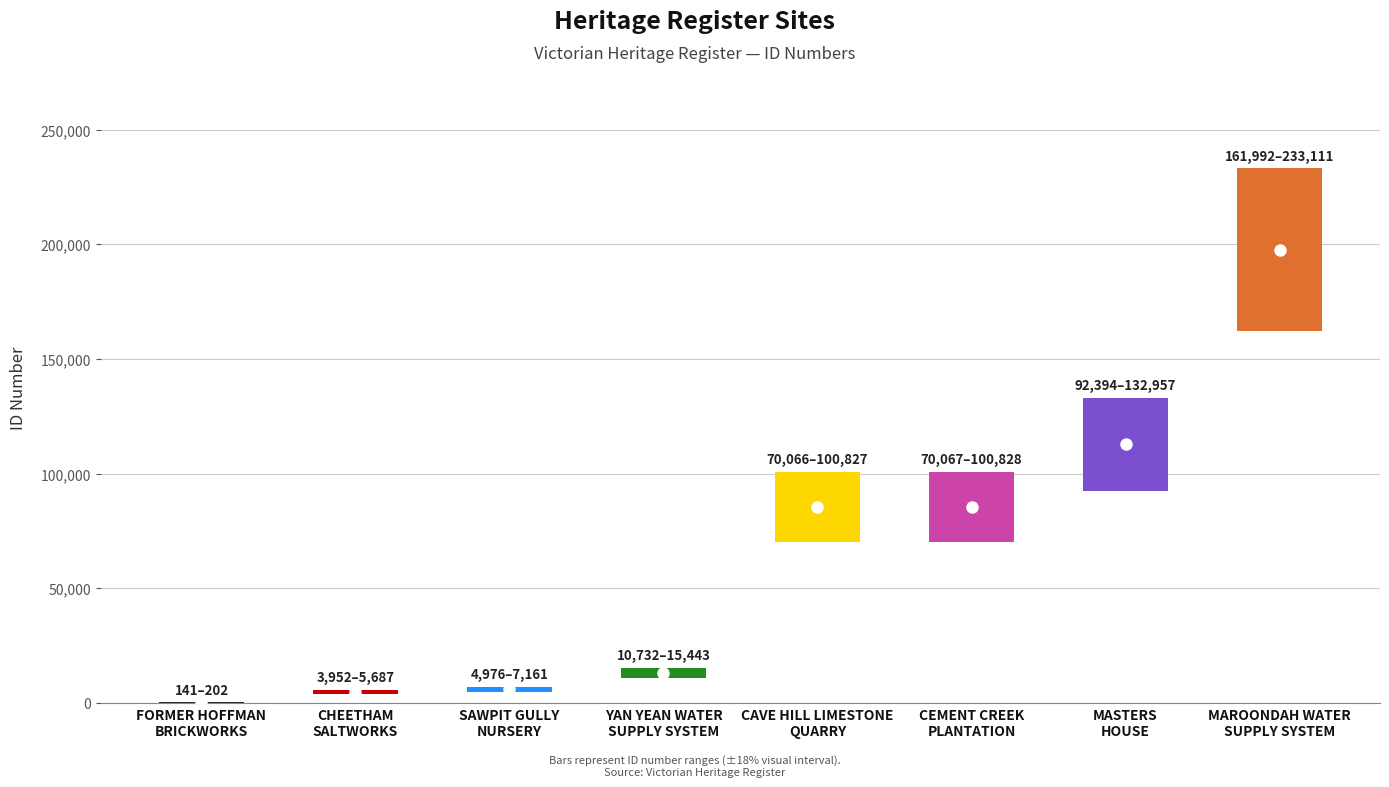

What is the average value?

63159